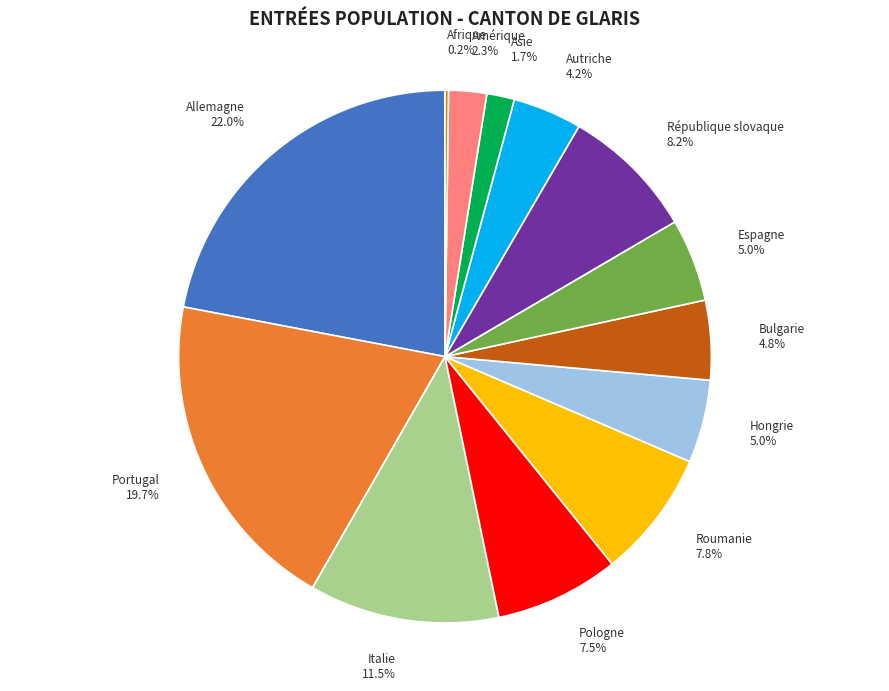

Is there any slice that represents more than half of the pie?

No